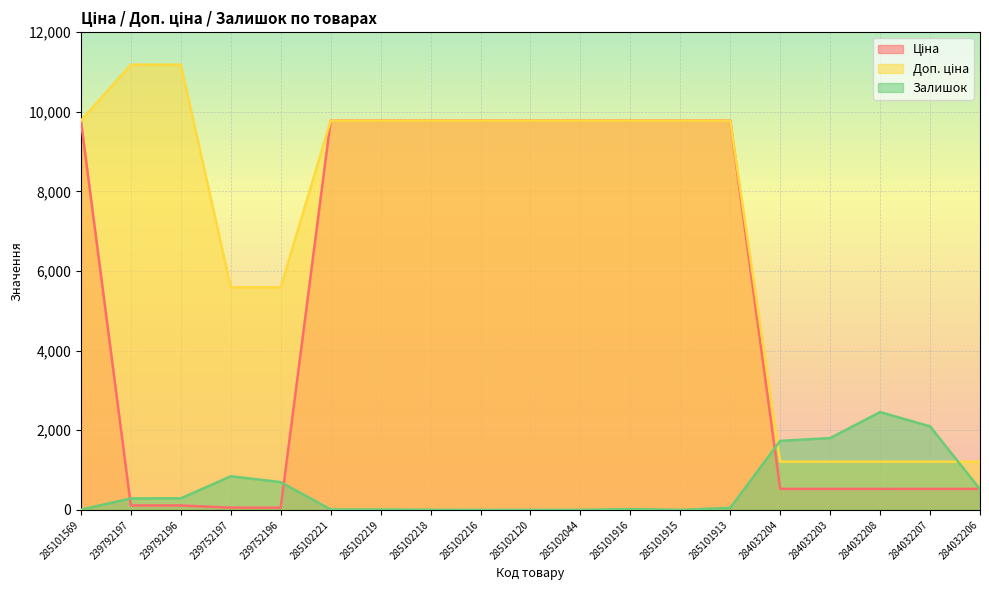

Does the chart display data point markers on the line(s)?

No